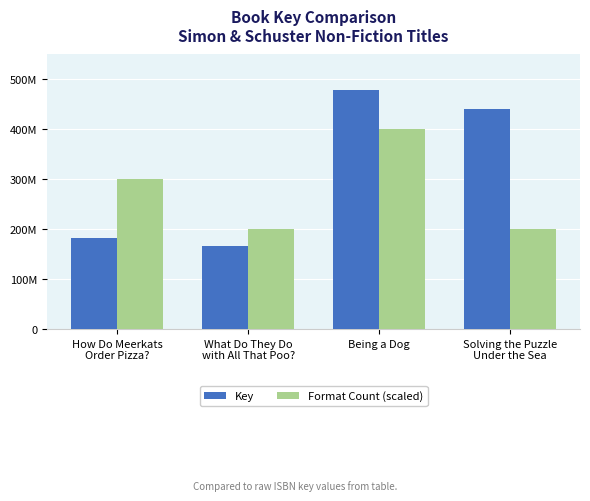

Which label corresponds to the largest value in the chart?

Being a Dog